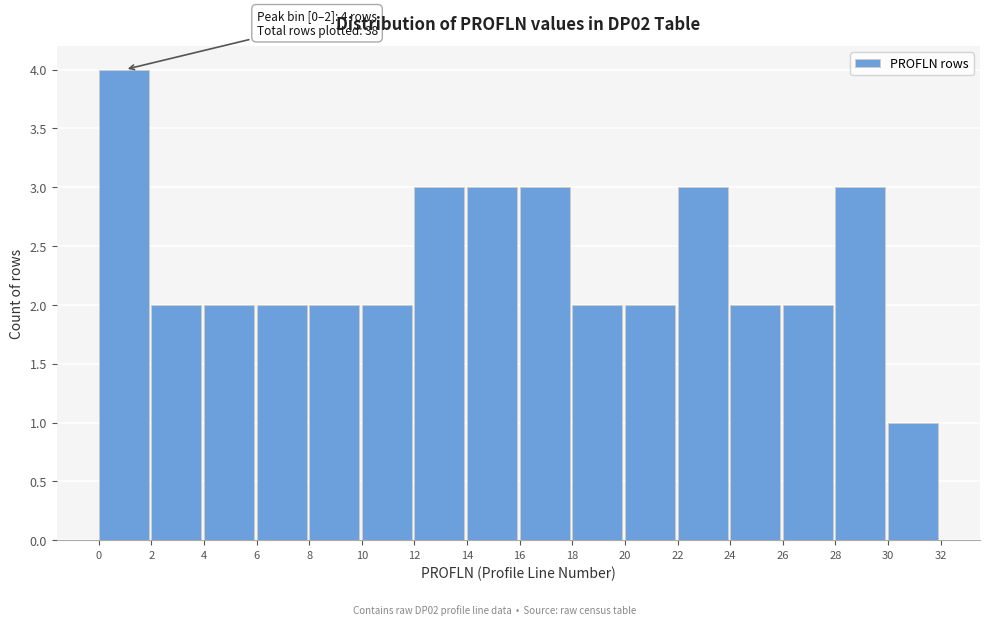

Over which range of the x-axis is the bar tallest?

0 to 2